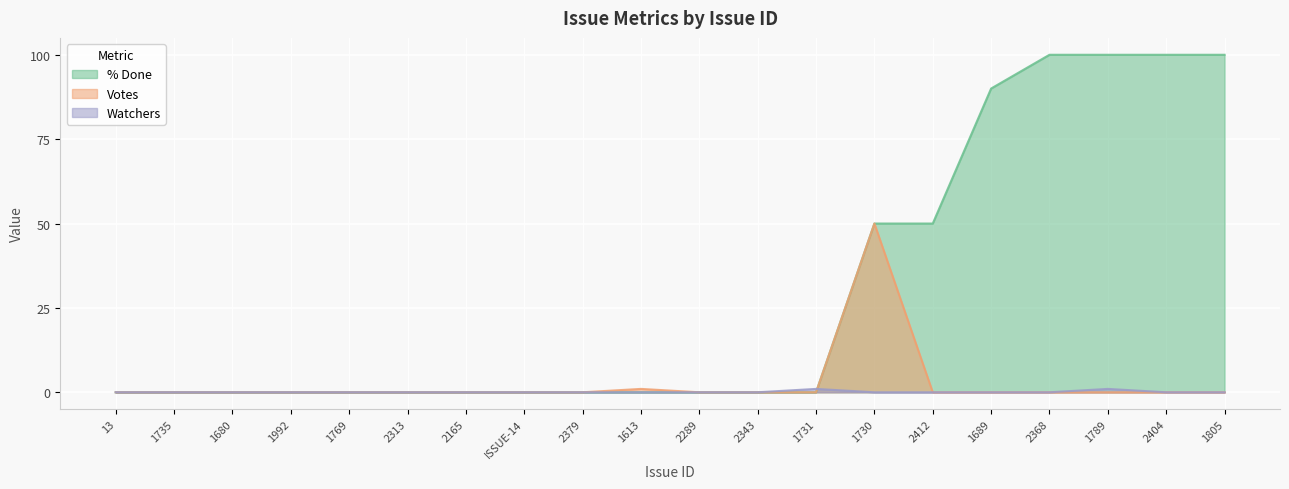

The % Done series shows 179 at 2404. True or false?

False